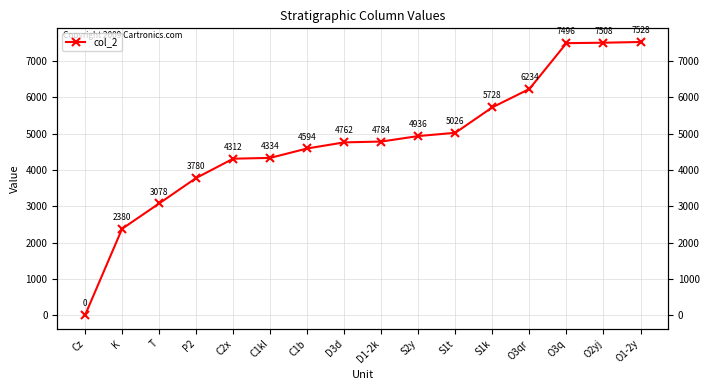

How many positive values are there?

15